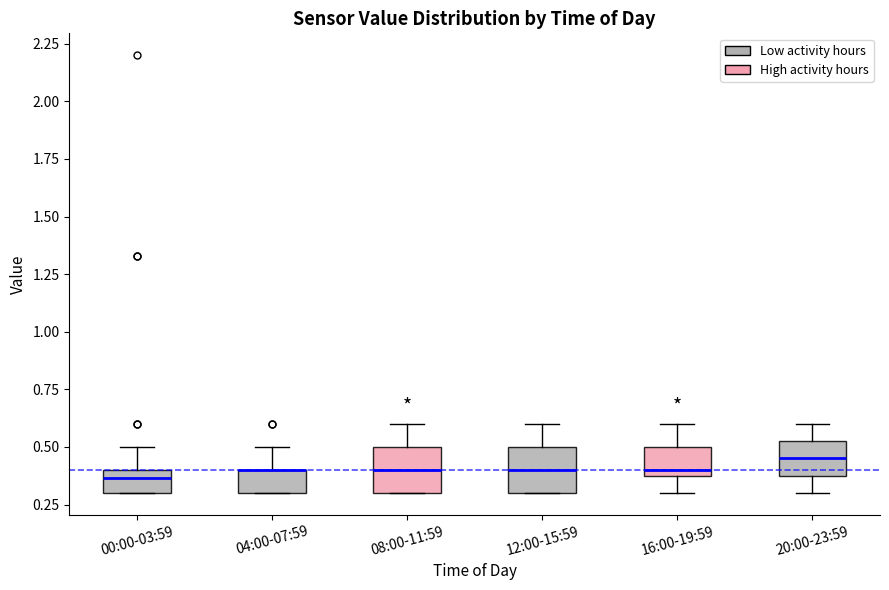

Where does the median line of the box for 08:00-11:59 sit on the y-axis? The values are not printed on the chart, so give them approximately, as read against the axis.

0.40